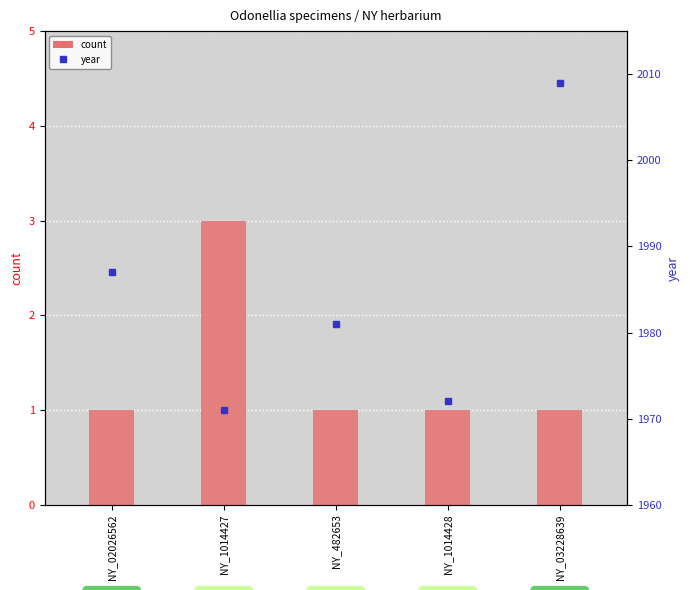

The value of year at NY_1014428 is 1972. True or false?

True